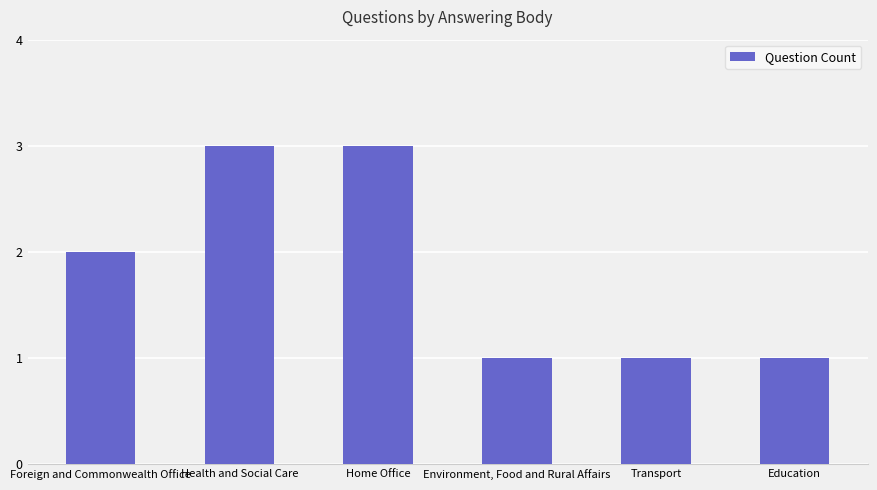

Where is the data nearest to the value 2?

Foreign and Commonwealth Office